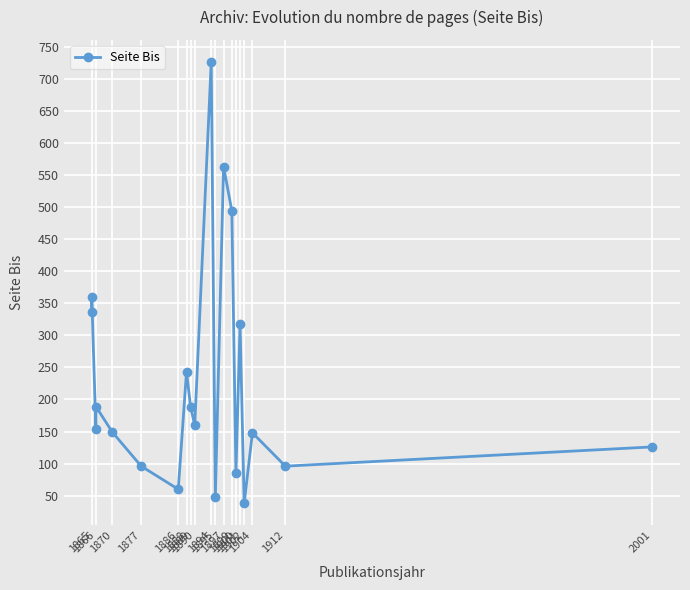

What is the smallest value displayed?

38